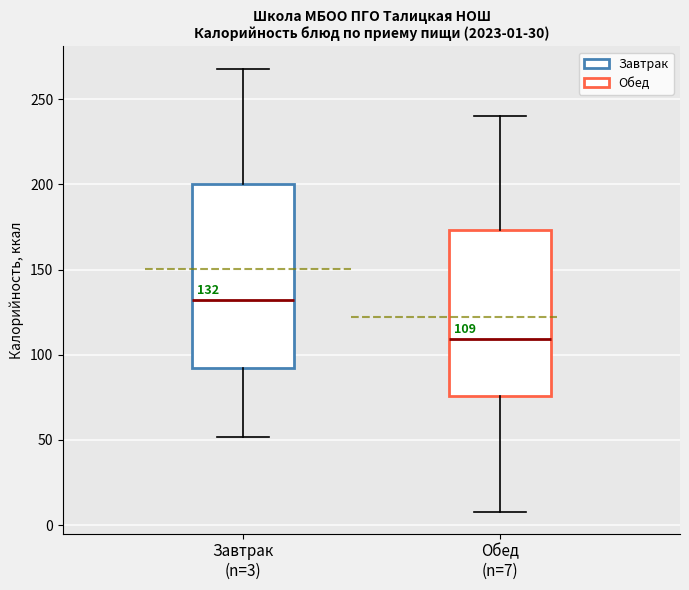

Comparing the boxes themselves (not the whiskers), which one is the tallest?

Завтрак (n=3)